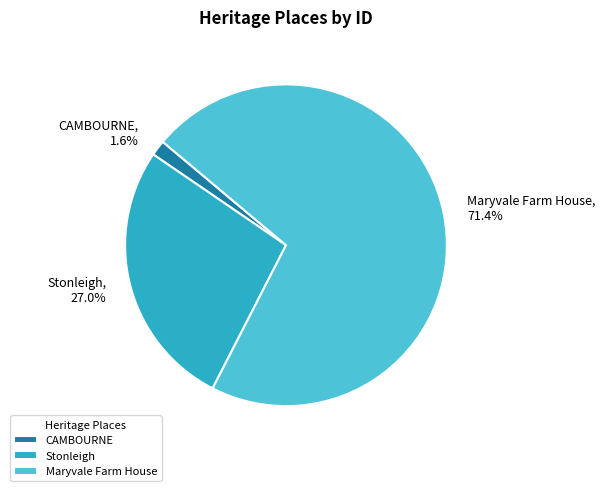

What percentage do Maryvale Farm House and CAMBOURNE together represent?

73.0%